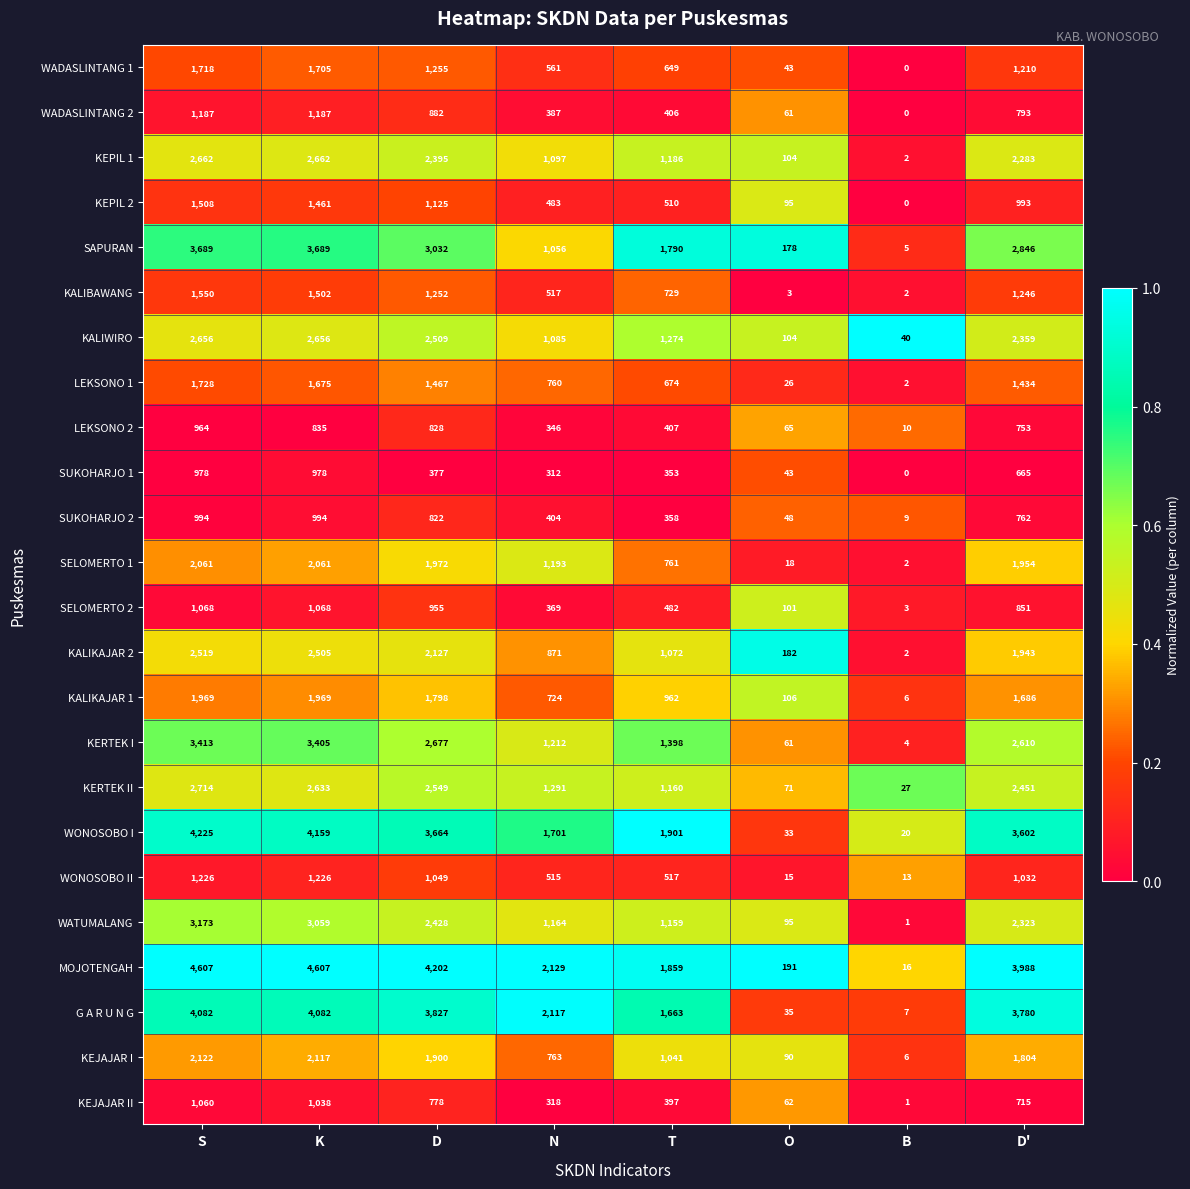

What is the difference between the second highest and second lowest values in the LEKSONO 2 series?

770